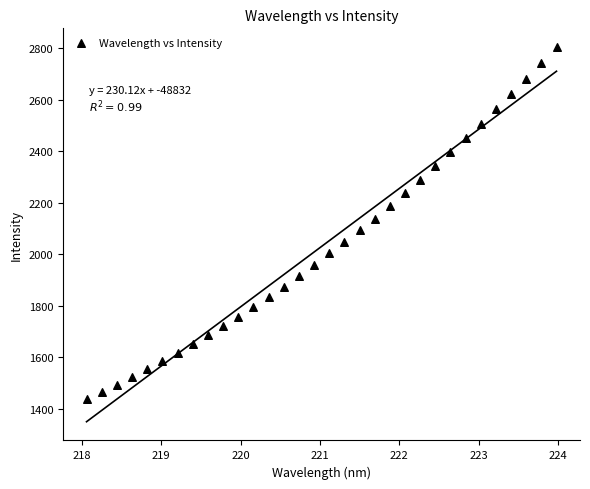

What is the range of X values (max minus min)?

5.9